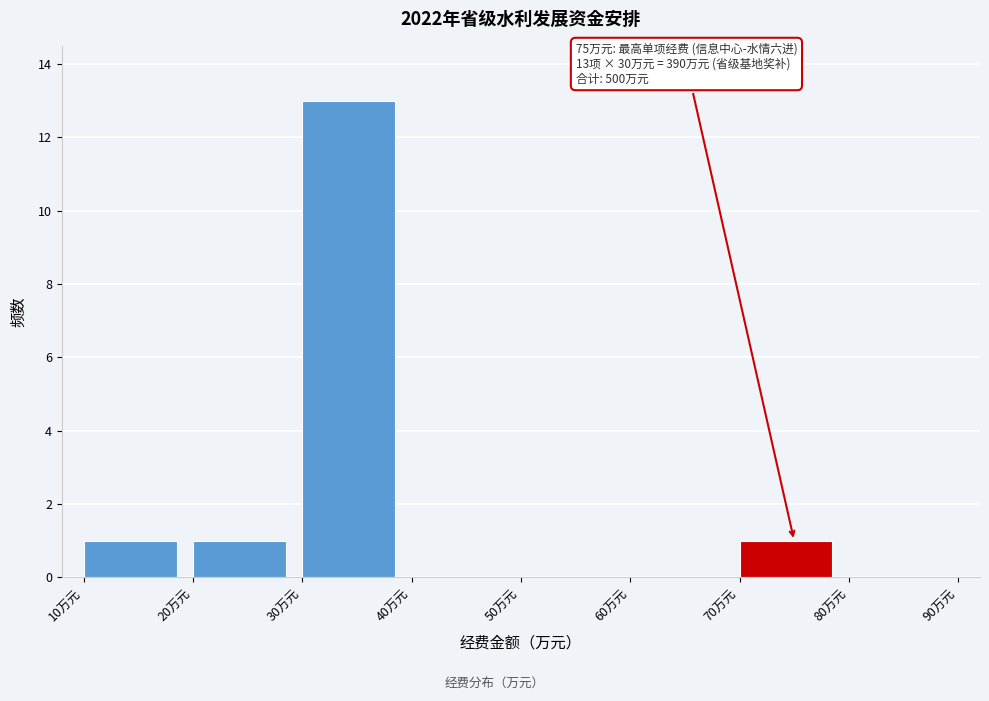

Which range on the x-axis has the tallest bar?

30 to 40